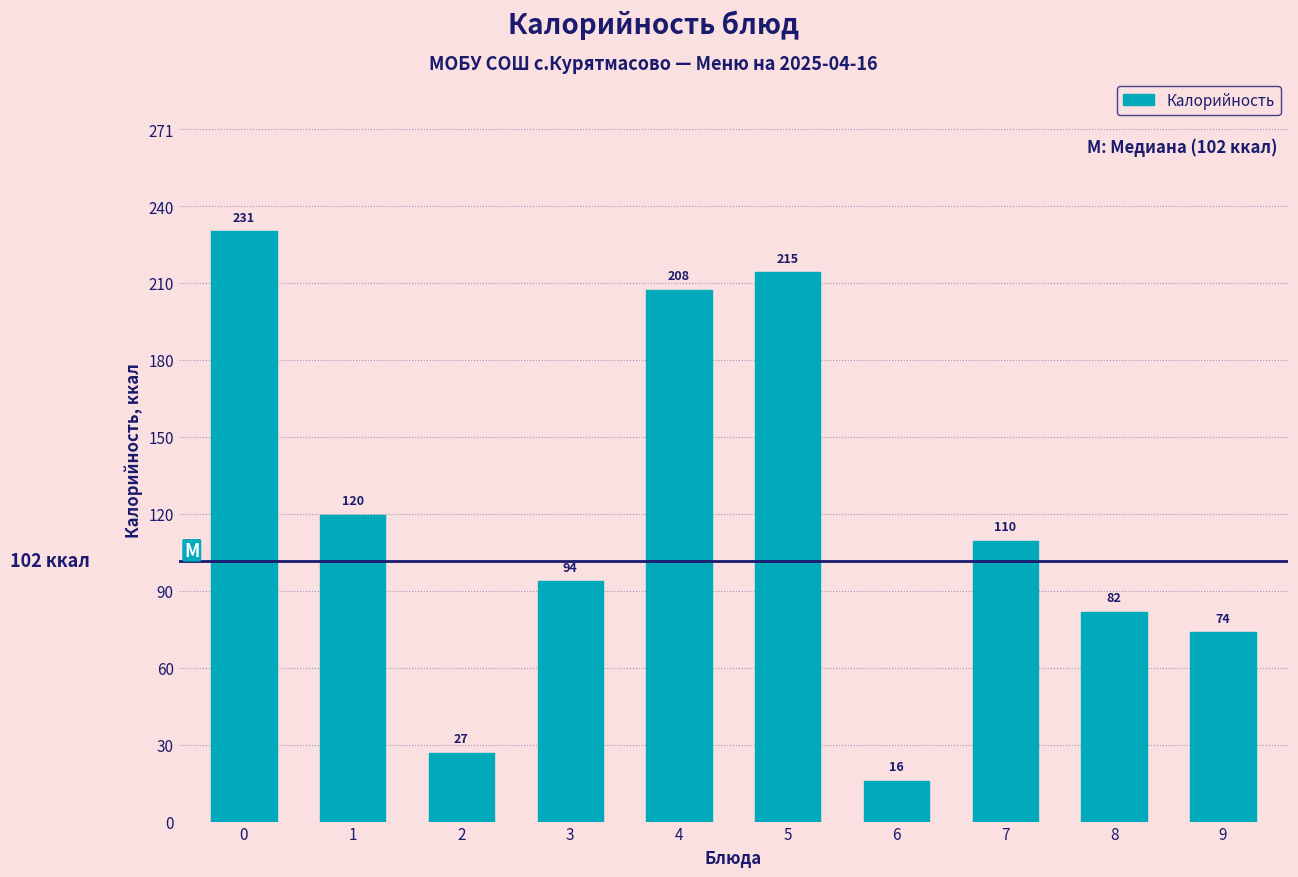

Reading left to right, what are all the values shown in this chart?

0=231	1=120	2=27	3=94	4=208	5=215	6=16	7=110	8=82	9=74